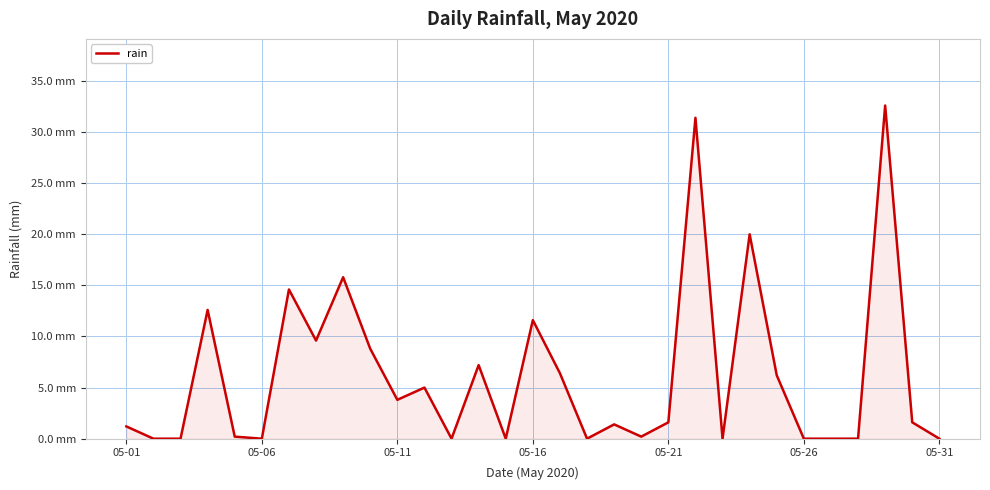

Which category has the highest value across all series?

28